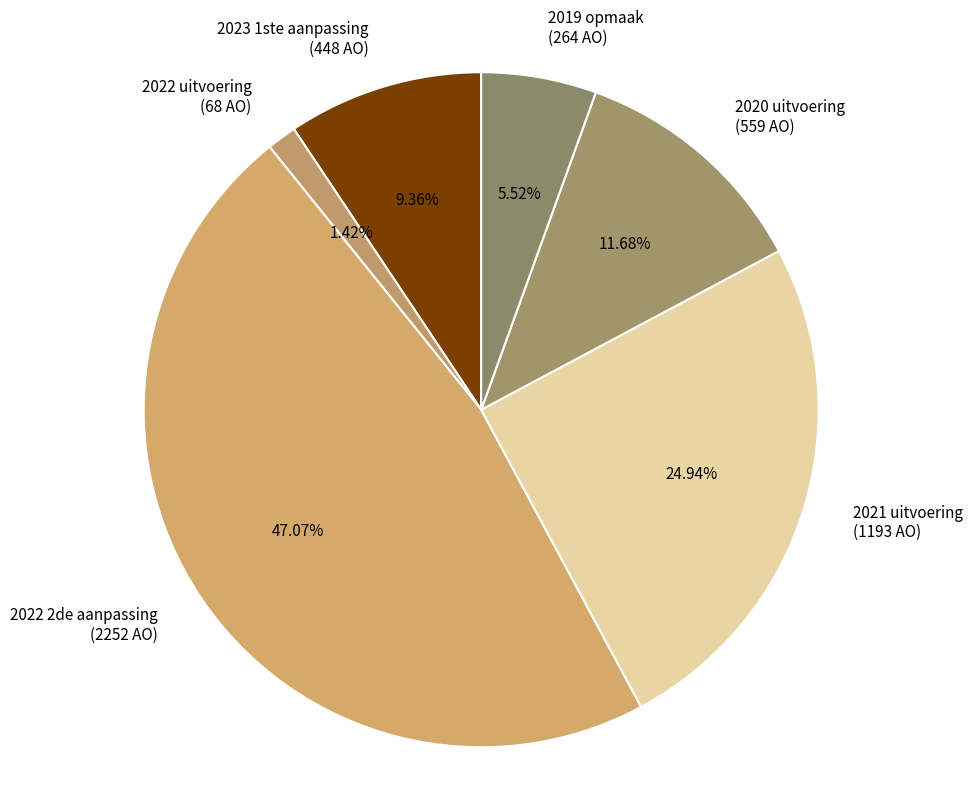

What is the smallest slice in the pie chart?

2022 uitvoering